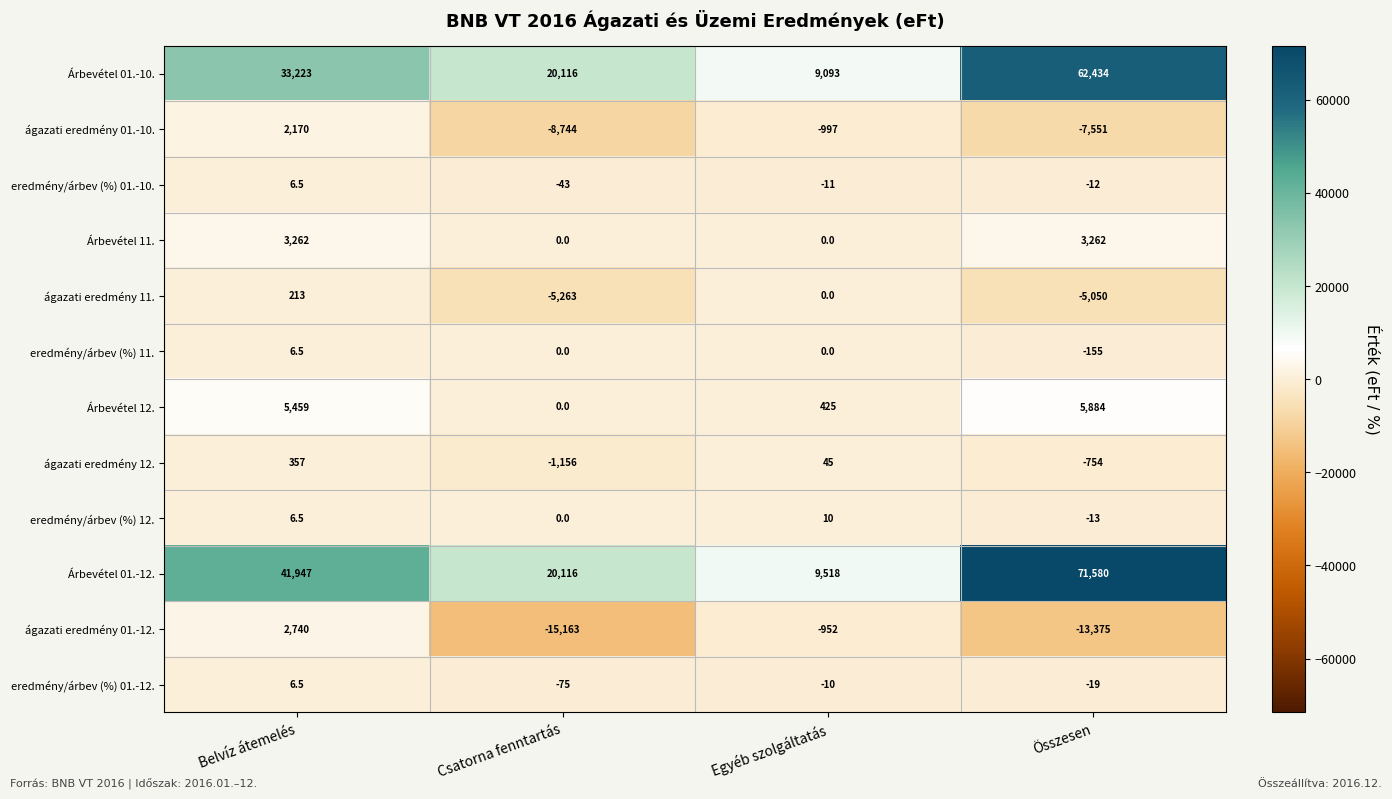

Count the ágazati eredmény 12. values in the range -754 to 357.

3